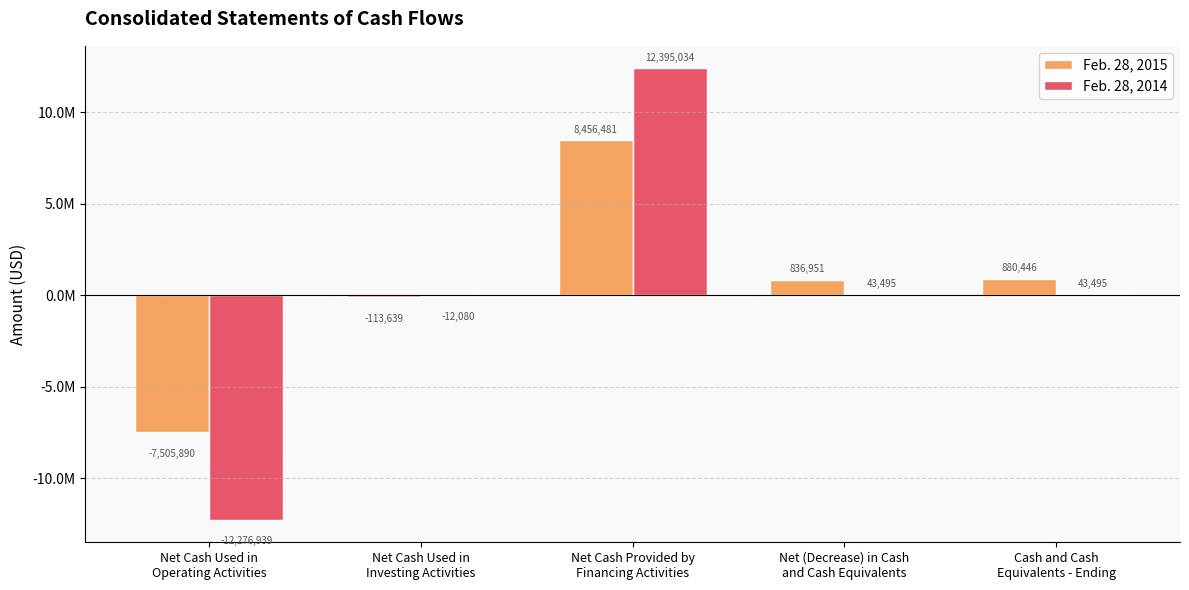

At Net (Decrease) in Cash
and Cash Equivalents, list the series in order from smallest to largest.

Feb. 28, 2014, Feb. 28, 2015